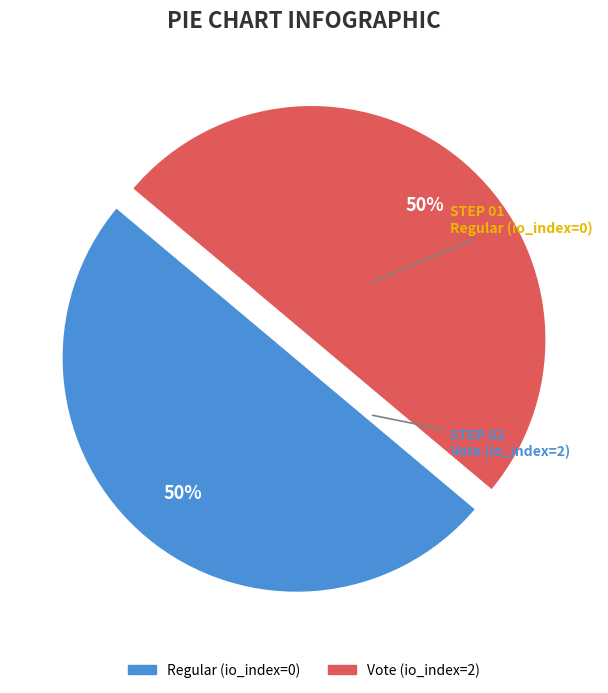

What percentage is the Vote slice, to the nearest percent?

50%